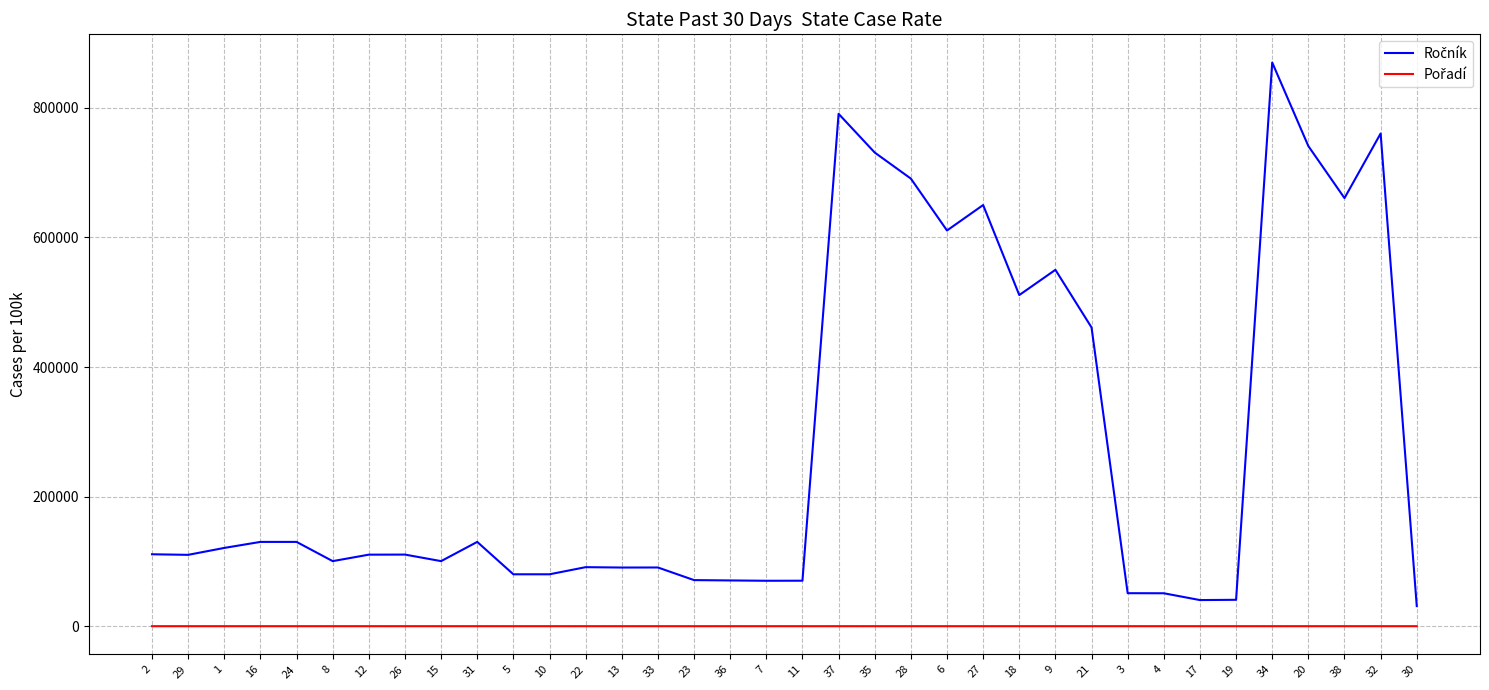

Is this an area chart (filled region under the line)?

No